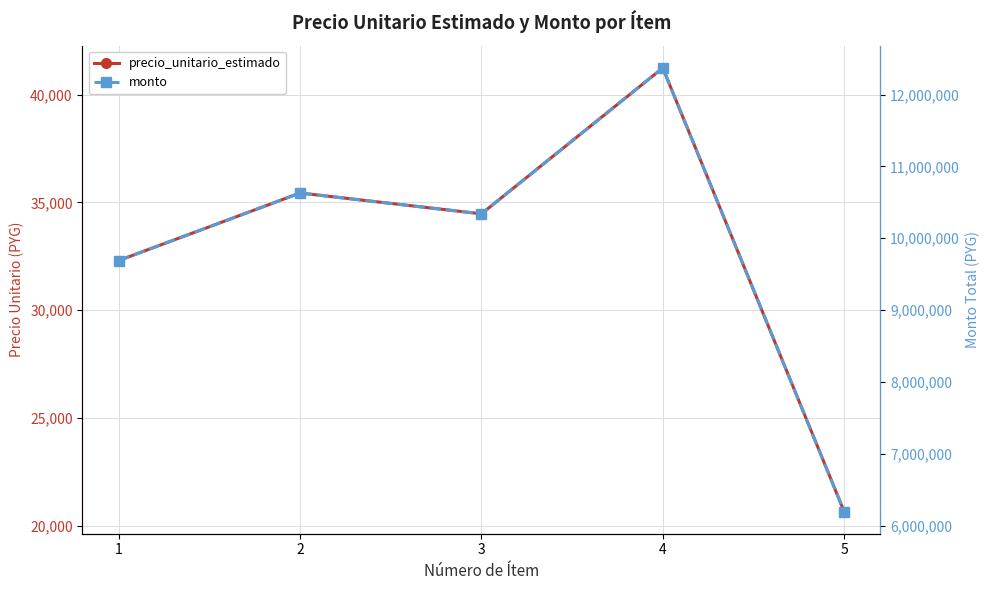

What is the average value of the precio_unitario_estimado series?

32819